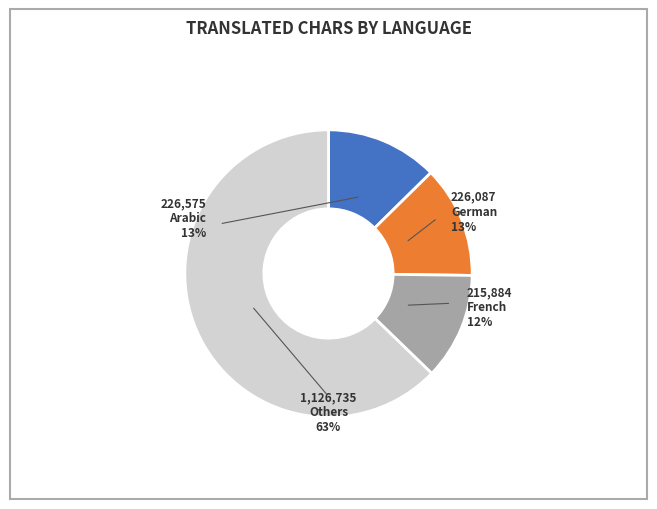

True or false: Irish accounts for 11% of the total.

False